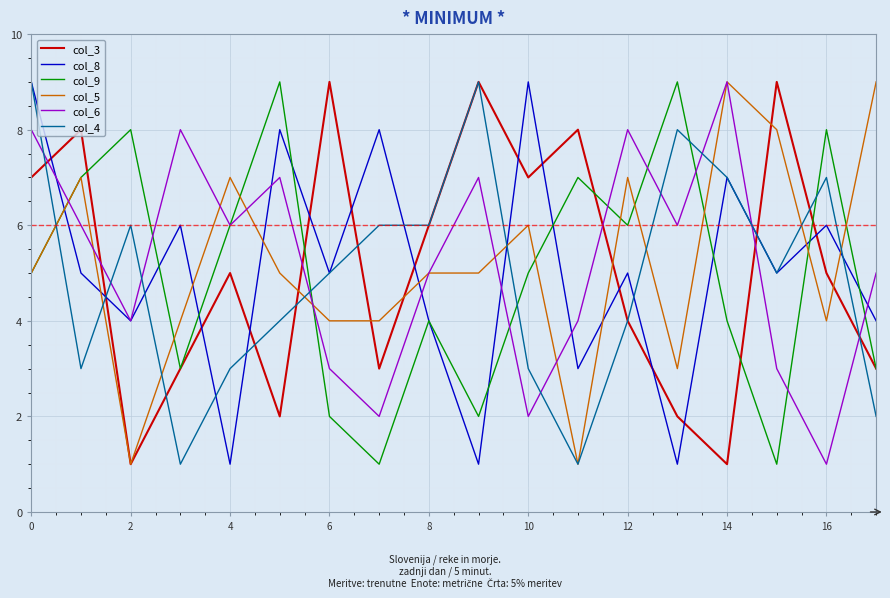

What is the maximum value shown in the chart?

9